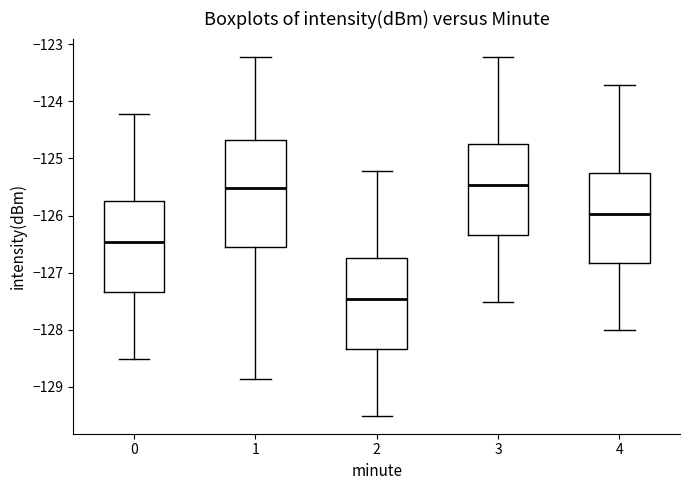

Which box is the tallest, from its lower edge to its upper edge?

1